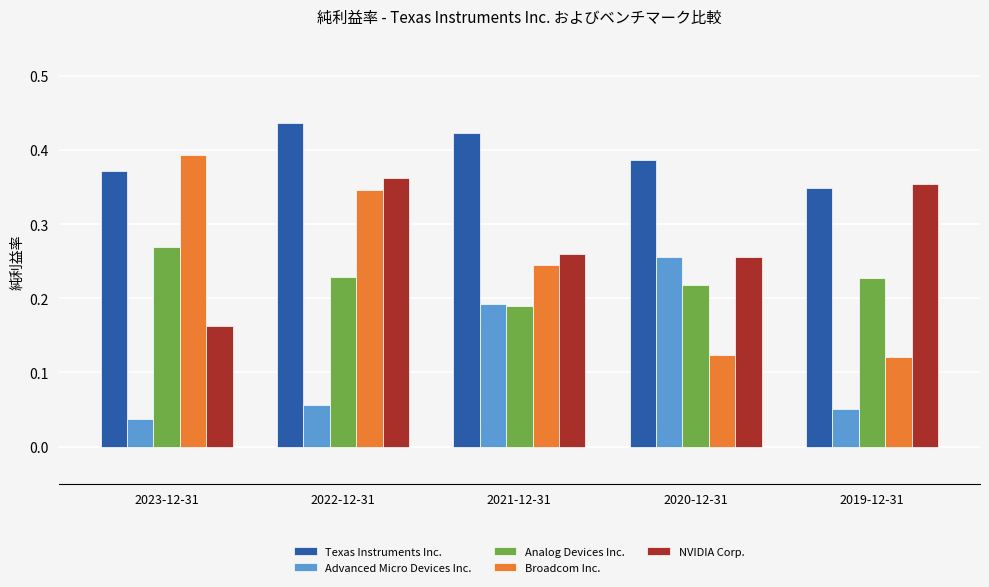

Is it true that Texas Instruments Inc. equals 0.6 at 2022-12-31?

False